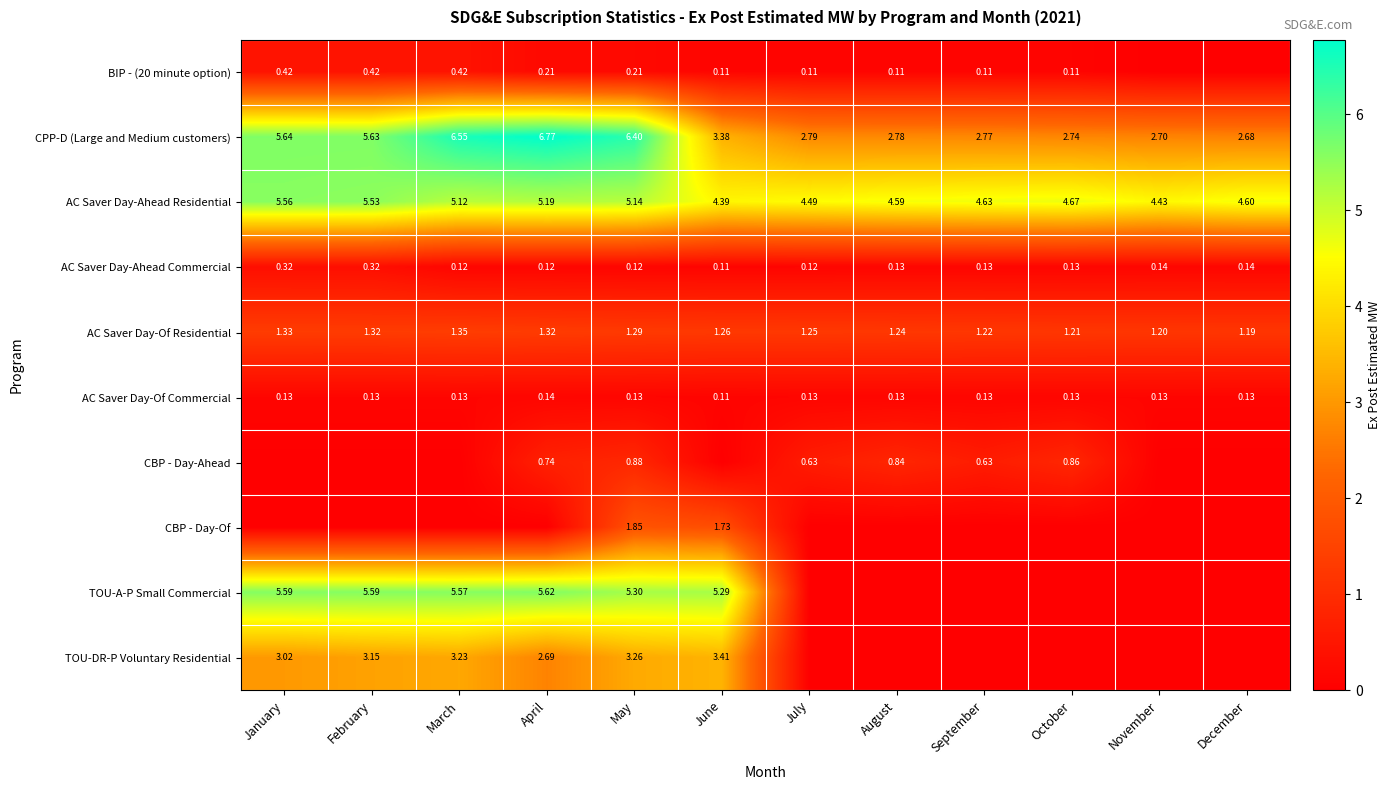

What is the total value across all series at November?

8.6